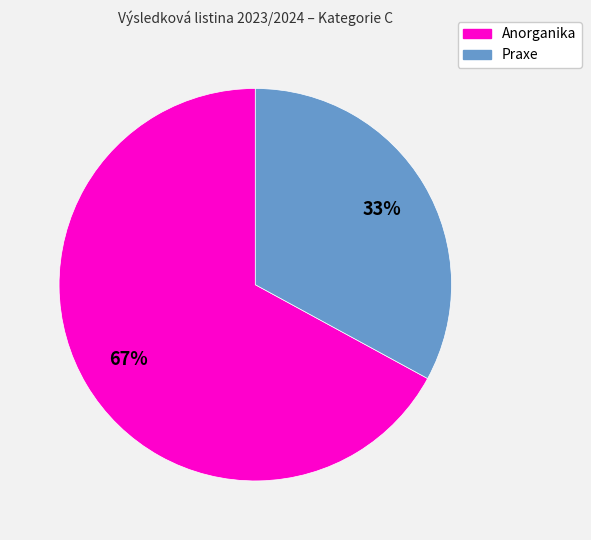

To the nearest percent, what is the average slice percentage?

50%